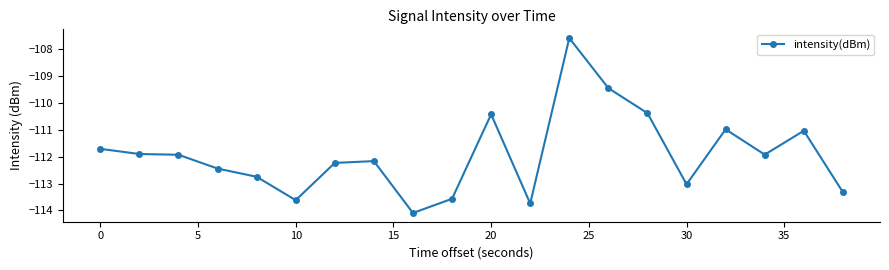

What is the difference between the maximum and minimum values?

6.5